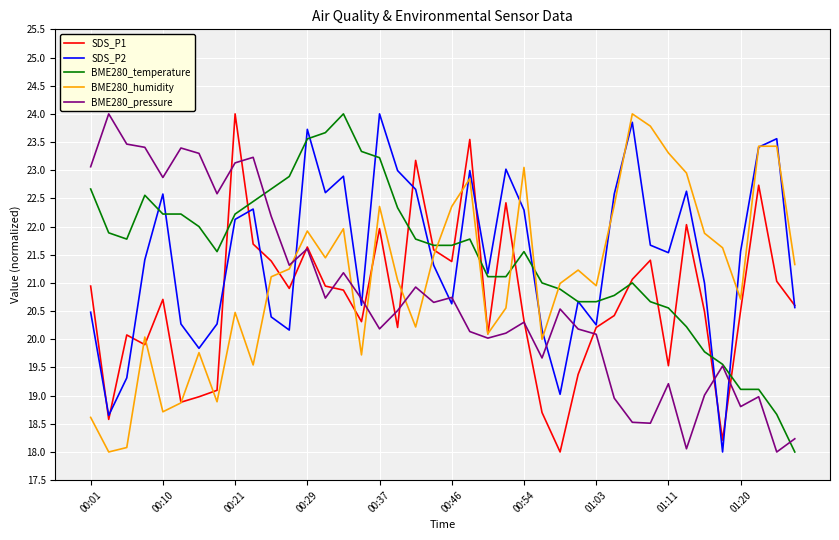

After their last crossing, which series has the higher values: BME280_pressure or BME280_temperature?

BME280_pressure